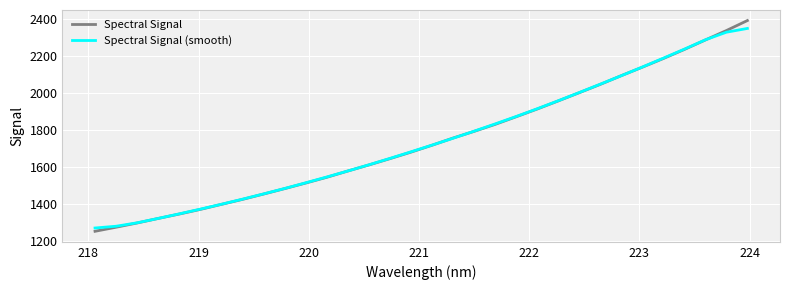

What is the sum of all Spectral Signal (smooth) values?

55714.6